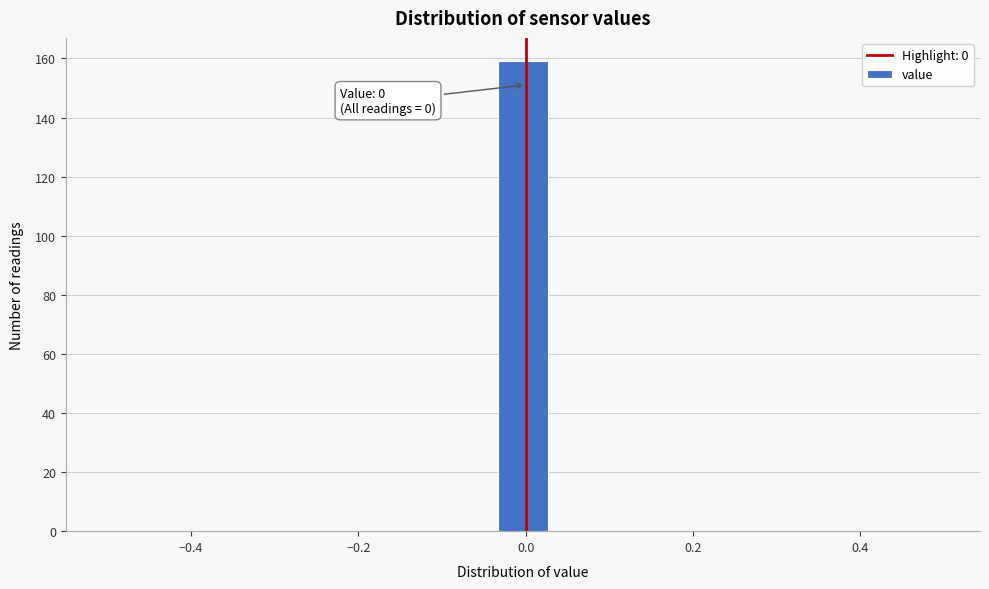

Read against the x-axis, roughly where is the centre of the tallest bar?

0.00